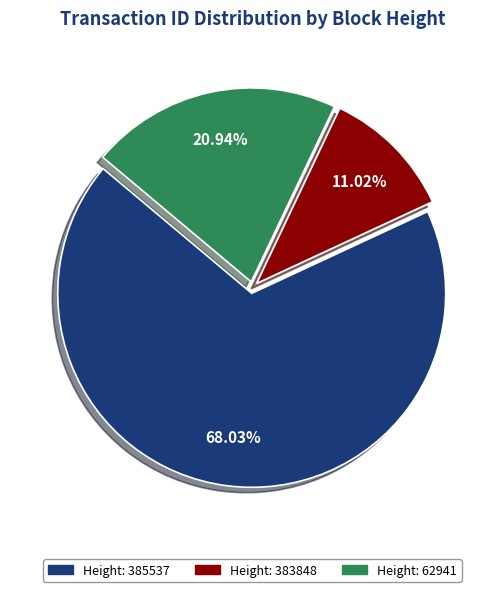

Is there a majority slice in this chart?

Yes